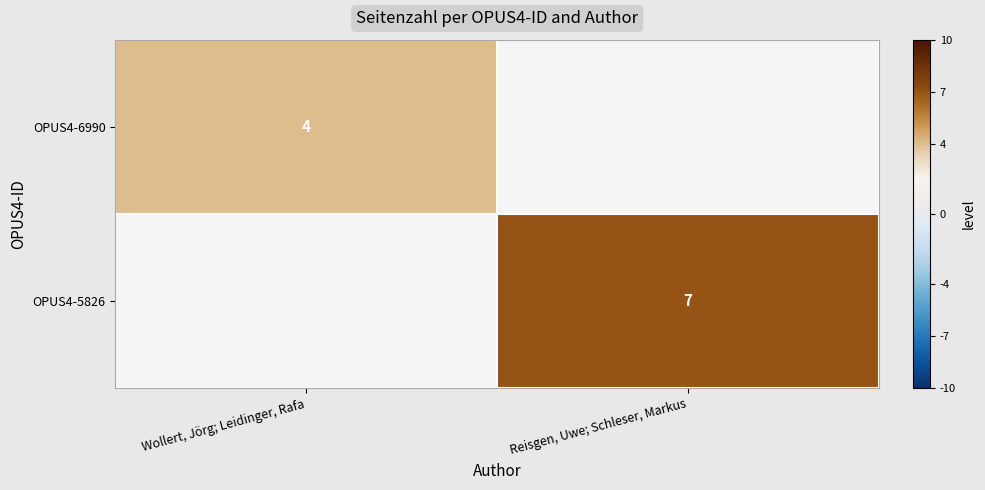

True or false: OPUS4-6990 has a value of 3 at Wollert, Jörg; Leidinger, Rafa.

False